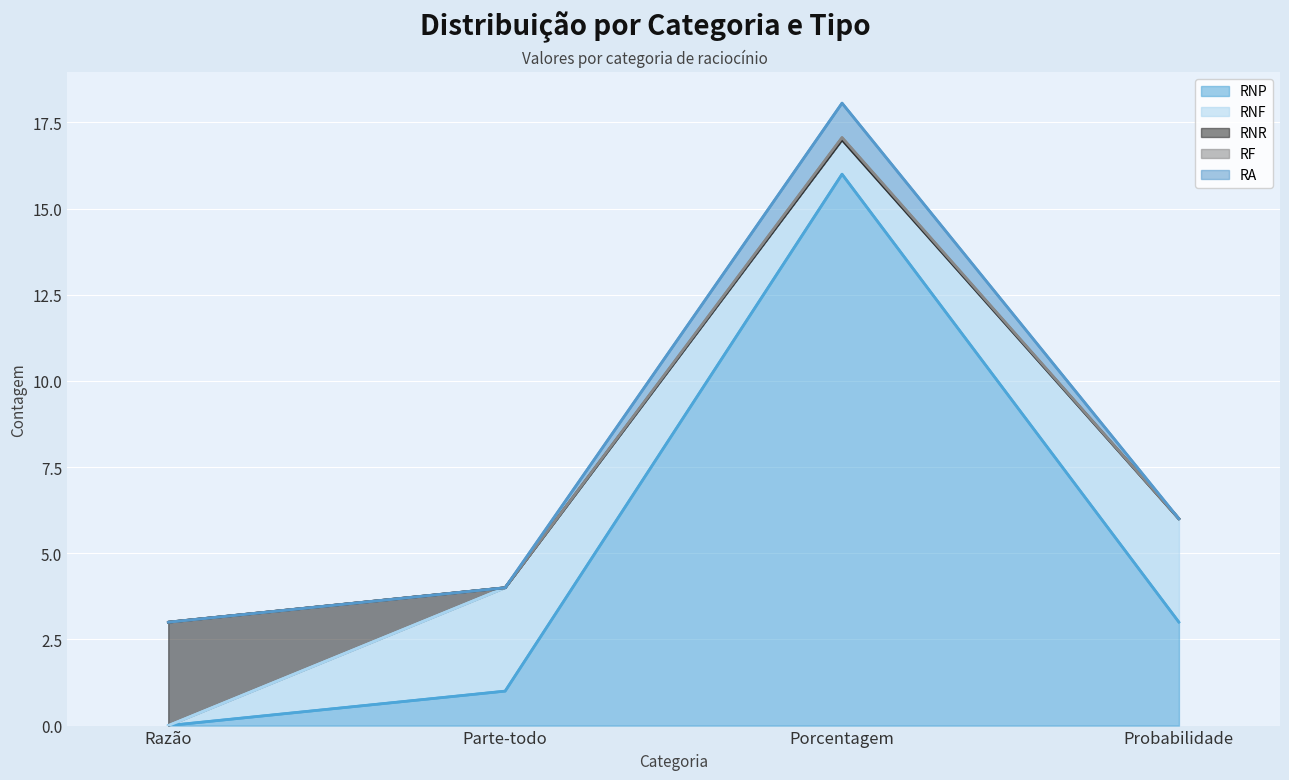

What position from the right is Razão?

4